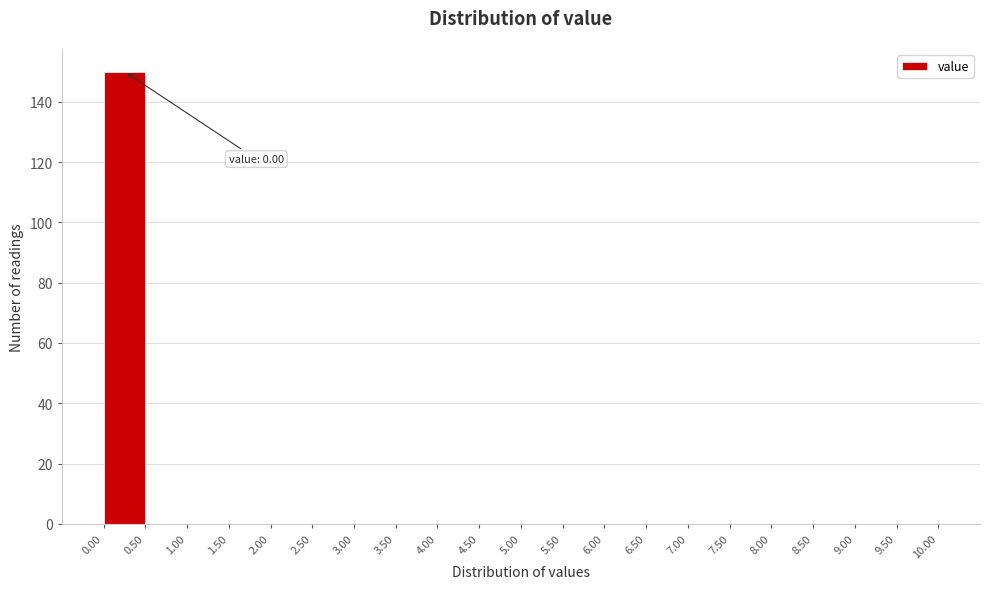

Over which range of the x-axis is the bar tallest?

0.00 to 0.50